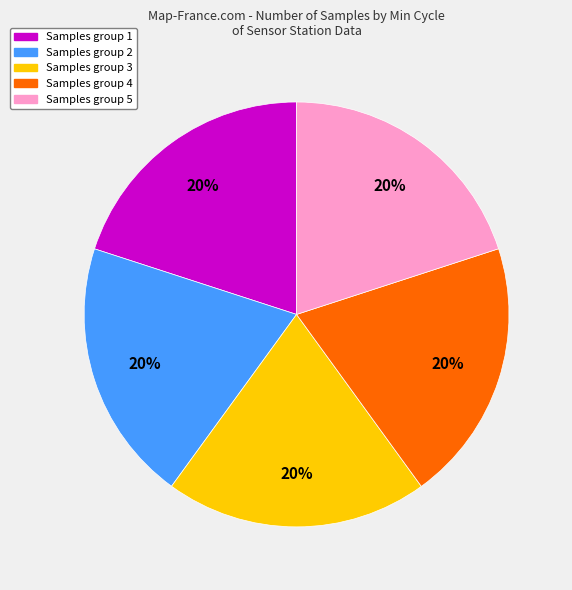

To the nearest percent, what is the average slice percentage?

20%